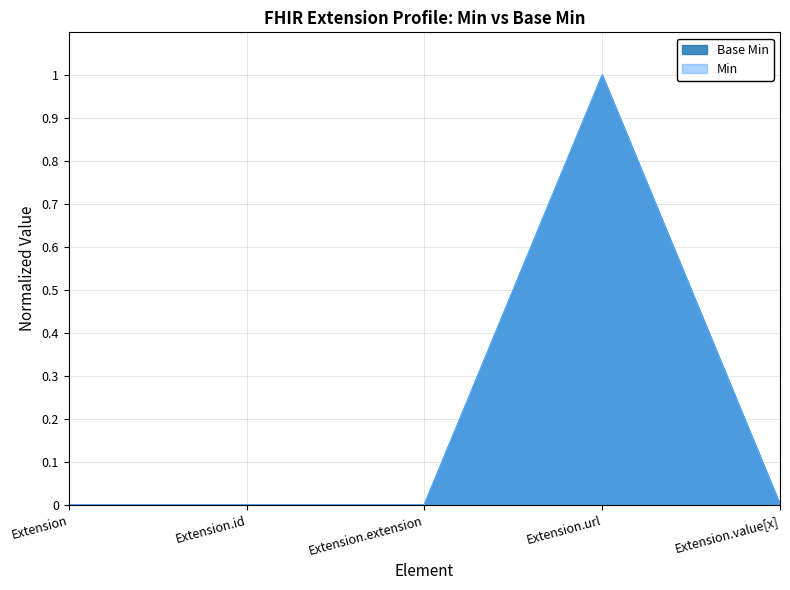

How many lines are shown in the chart?

2